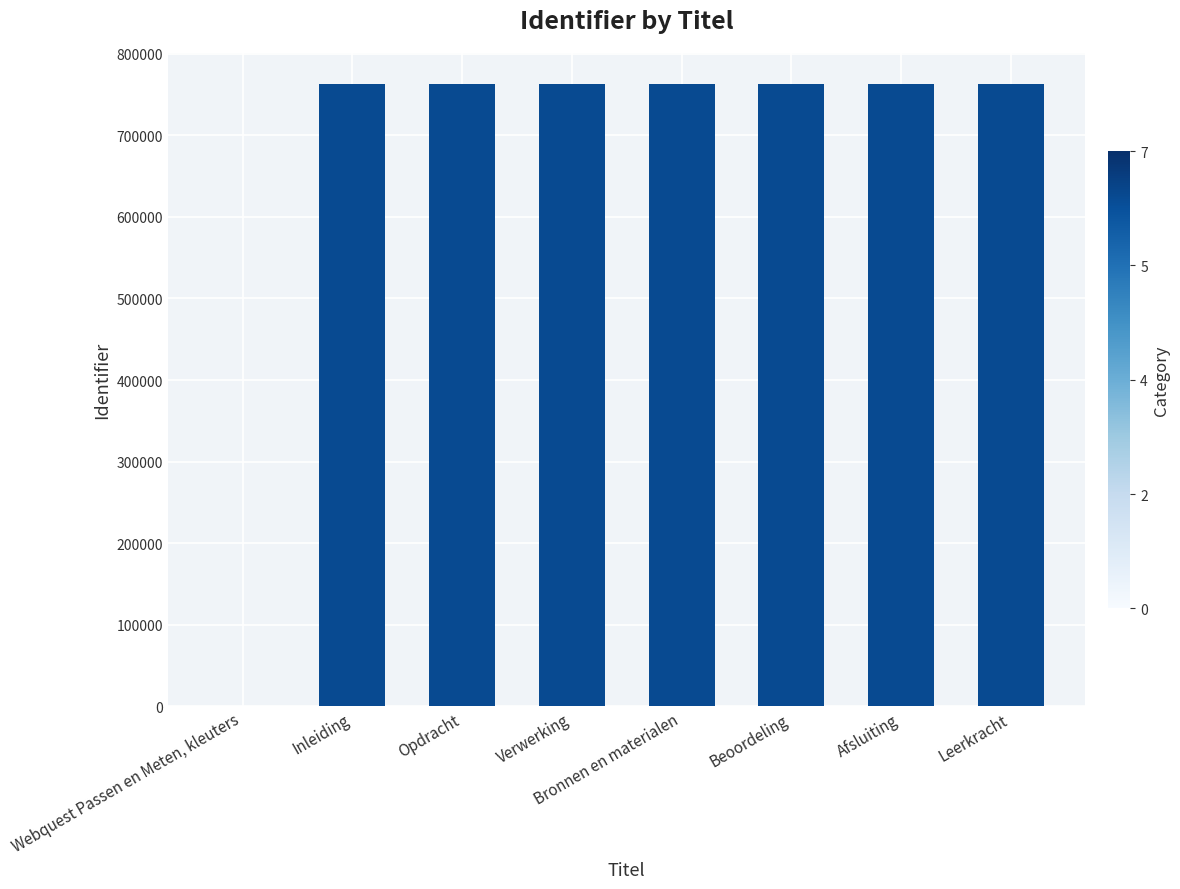

Approximately how many times larger is the value at Beoordeling compared to Bronnen en materialen?

1.0